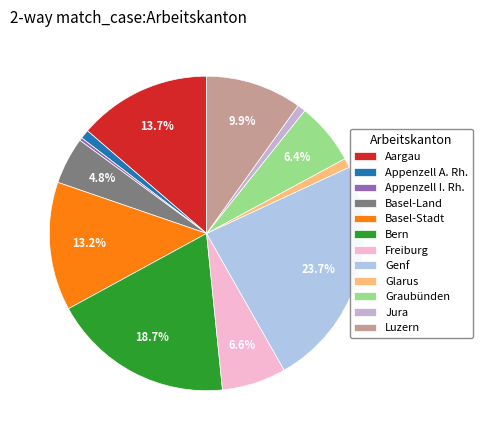

To the nearest percent, what portion does Freiburg represent?

7%